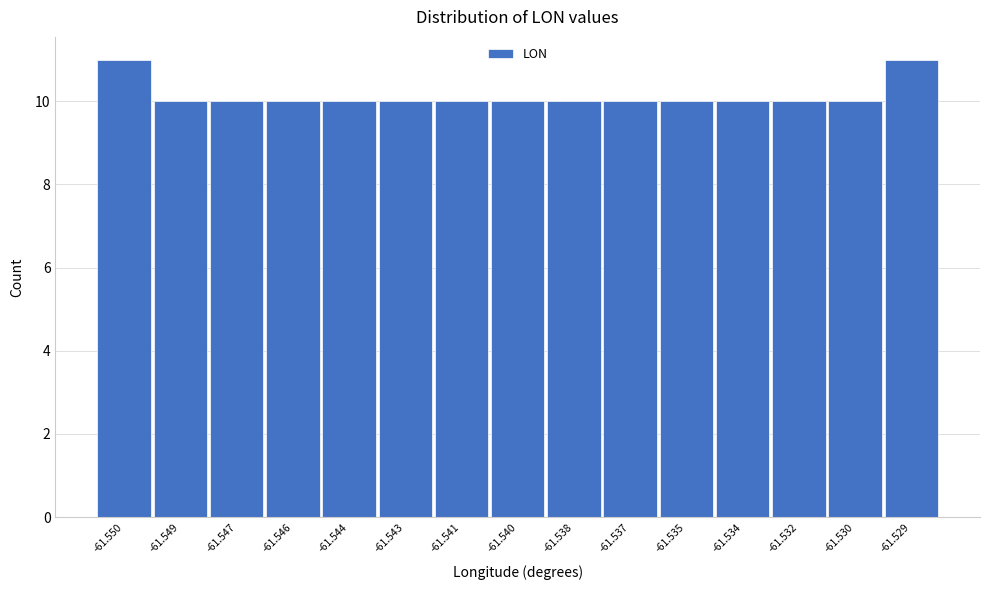

Reading left to right, extract all data points from this chart.

11	10	10	10	10	10	10	10	10	10	10	10	10	10	11